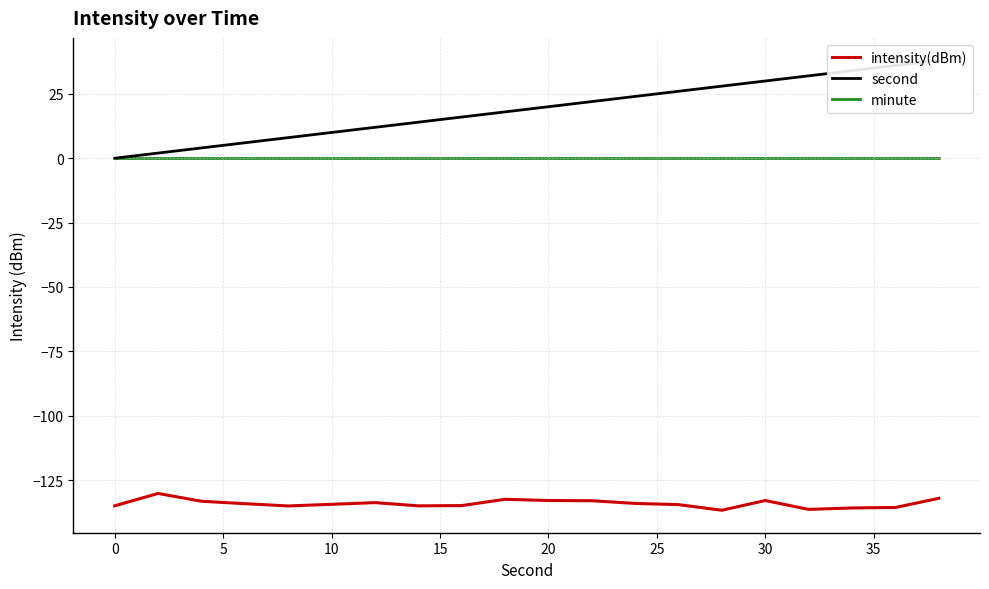

True or false: minute and intensity(dBm) intersect in this chart.

False